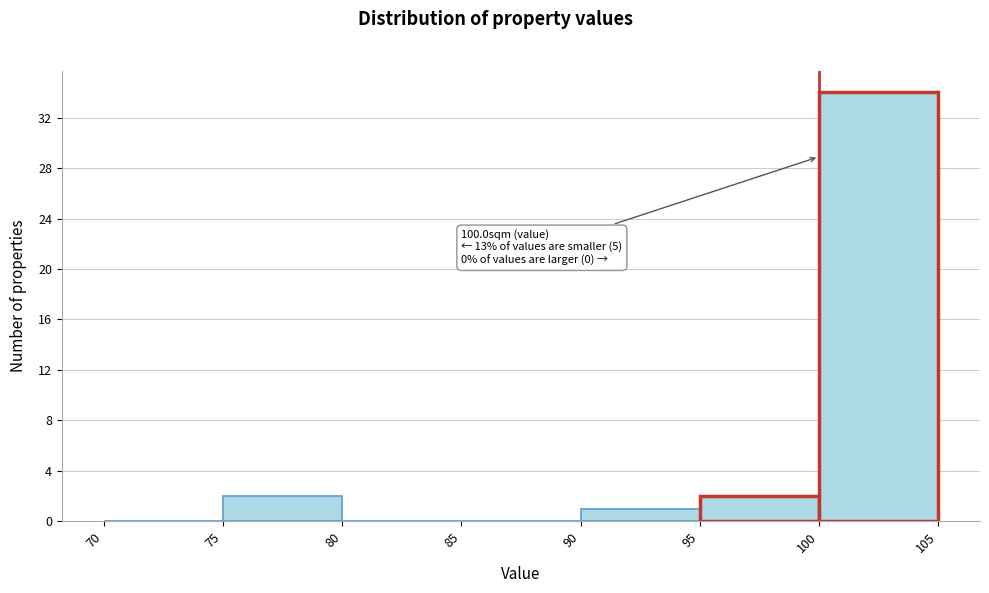

Which range on the x-axis has the tallest bar?

100 to 105